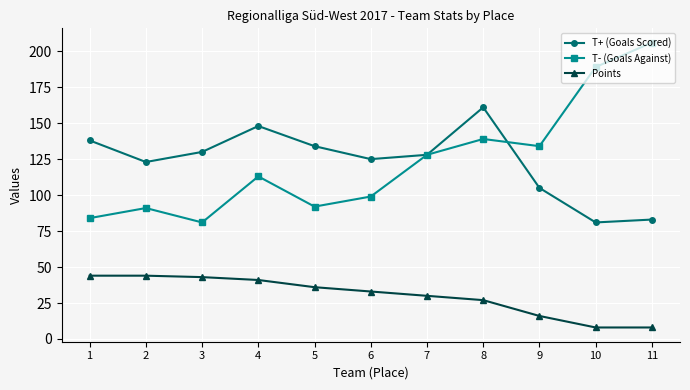

Which series changed the most between 3 and 11?

T- (Goals Against)